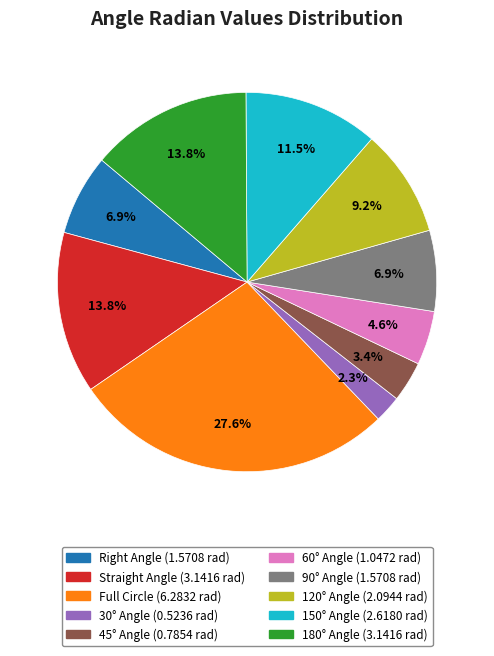

Do Straight Angle and 150° Angle together represent more than half of the pie?

No